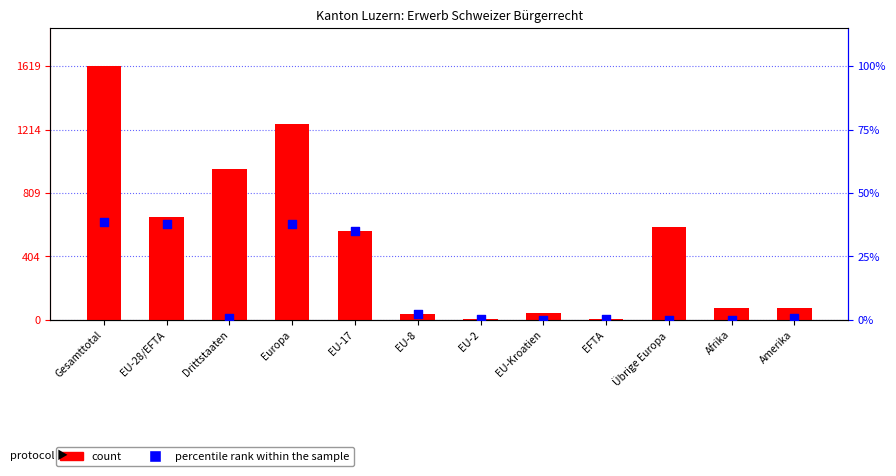

What are all the series names shown in the legend?

count, percentile rank within the sample